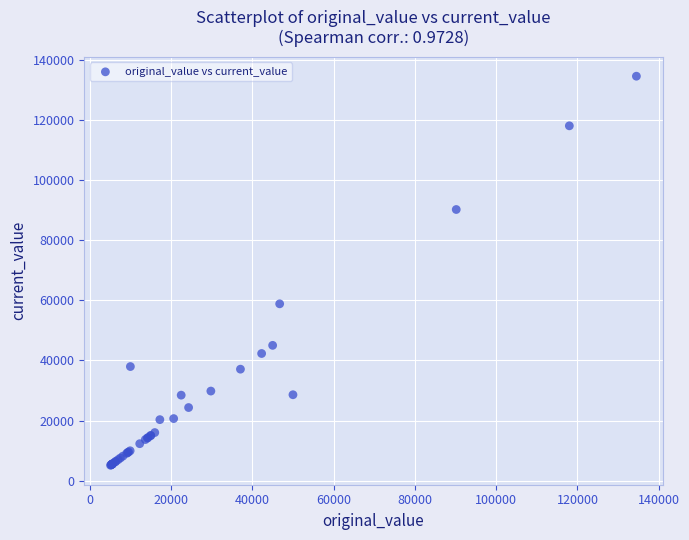

What Y value in the scatter plot is closest to 69812?

58812.0